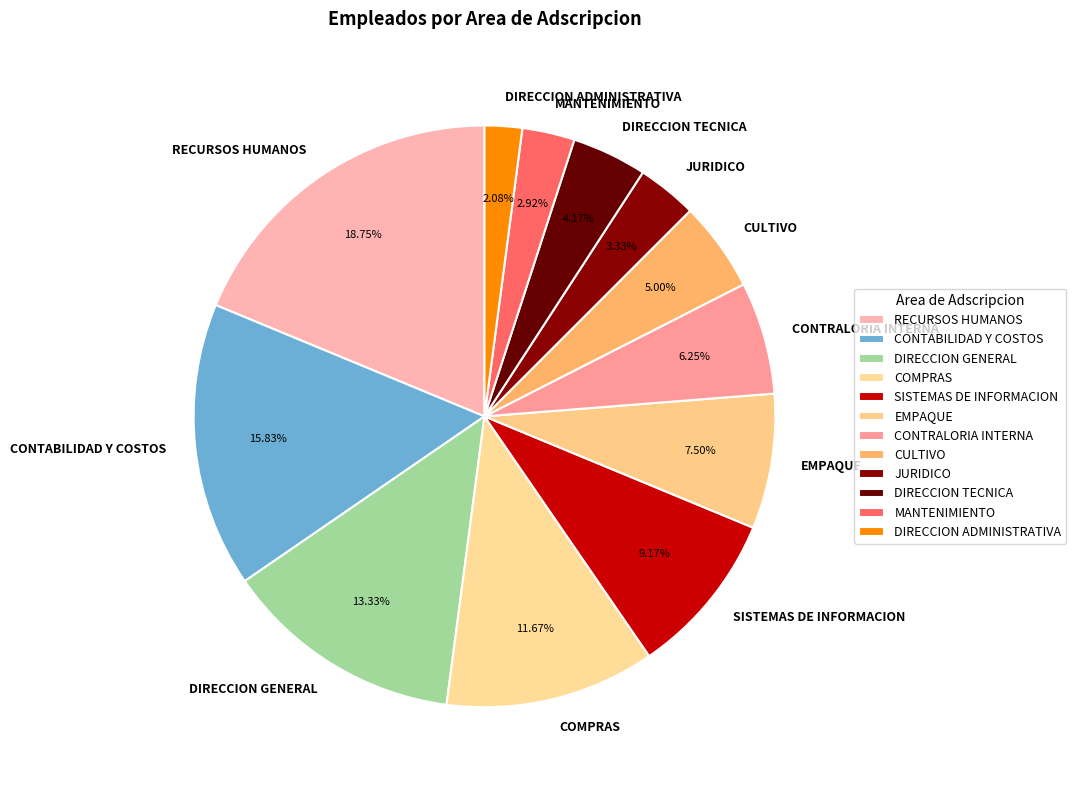

What percentage is NOT represented by EMPAQUE?

92.5%